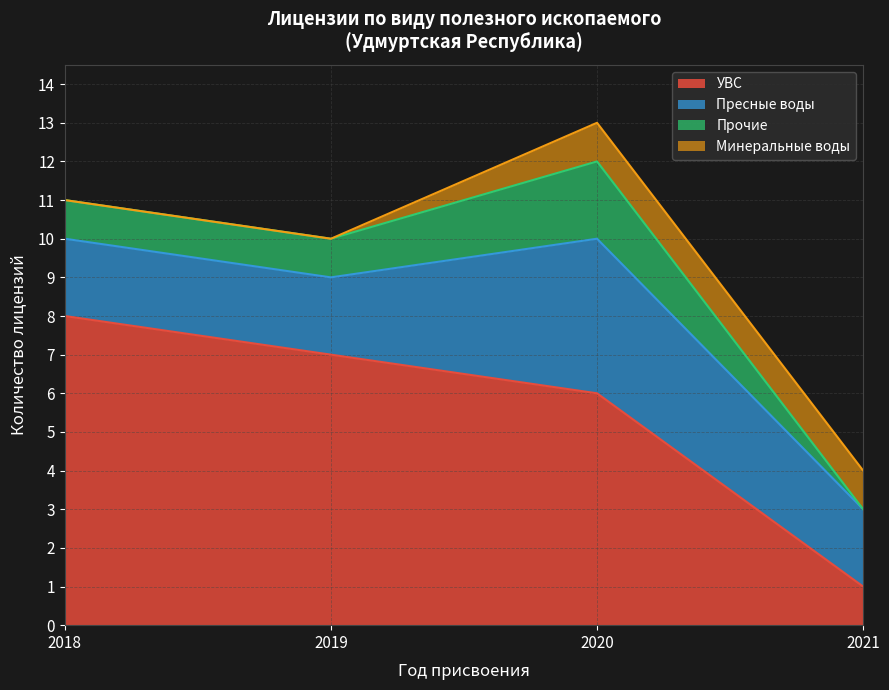

True or false: Прочие has more than 2 points higher than both neighbors.

False